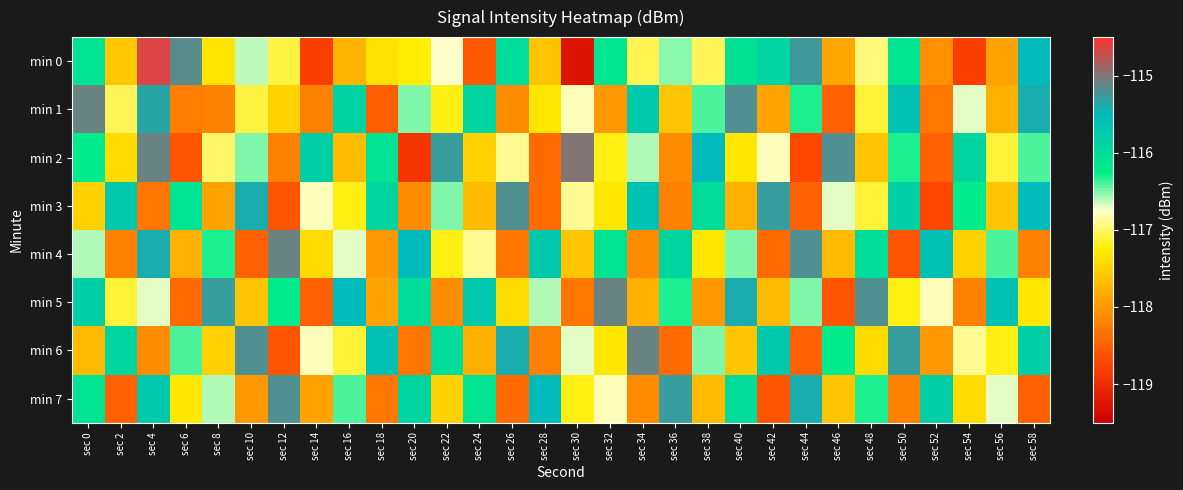

Reading right to left, transcribe all the data shown in this chart.

min 0: sec 58=-115.5	sec 56=-117.9	sec 54=-118.8	sec 52=-118.1	sec 50=-116.1	sec 48=-116.9	sec 46=-117.9	sec 44=-115.2	sec 42=-115.9	sec 40=-116.1	sec 38=-117.0	sec 36=-116.5	sec 34=-117.0	sec 32=-116.1	sec 30=-119.3	sec 28=-117.6	sec 26=-116.0	sec 24=-118.6	sec 22=-116.8	sec 20=-117.2	sec 18=-117.3	sec 16=-117.8	sec 14=-118.8	sec 12=-117.1	sec 10=-116.6	sec 8=-117.3	sec 6=-115.2	sec 4=-114.6	sec 2=-117.6	sec 0=-116.1
min 1: sec 58=-115.4	sec 56=-117.8	sec 54=-116.7	sec 52=-118.3	sec 50=-115.6	sec 48=-117.1	sec 46=-118.5	sec 44=-116.3	sec 42=-117.9	sec 40=-115.2	sec 38=-116.4	sec 36=-117.6	sec 34=-115.7	sec 32=-118.0	sec 30=-116.8	sec 28=-117.3	sec 26=-118.1	sec 24=-115.9	sec 22=-117.2	sec 20=-116.5	sec 18=-118.5	sec 16=-115.9	sec 14=-118.2	sec 12=-117.5	sec 10=-117.1	sec 8=-118.2	sec 6=-118.2	sec 4=-115.3	sec 2=-117.0	sec 0=-115.1
min 2: sec 58=-116.4	sec 56=-117.1	sec 54=-115.9	sec 52=-118.5	sec 50=-116.3	sec 48=-117.6	sec 46=-115.2	sec 44=-118.7	sec 42=-116.8	sec 40=-117.3	sec 38=-115.5	sec 36=-118.1	sec 34=-116.6	sec 32=-117.2	sec 30=-115.0	sec 28=-118.4	sec 26=-116.9	sec 24=-117.5	sec 22=-115.3	sec 20=-118.9	sec 18=-116.1	sec 16=-117.7	sec 14=-115.8	sec 12=-118.2	sec 10=-116.5	sec 8=-117.0	sec 6=-118.6	sec 4=-115.1	sec 2=-117.4	sec 0=-116.2
min 3: sec 58=-115.5	sec 56=-117.6	sec 54=-116.2	sec 52=-118.7	sec 50=-115.8	sec 48=-117.1	sec 46=-116.7	sec 44=-118.5	sec 42=-115.3	sec 40=-117.8	sec 38=-116.0	sec 36=-118.2	sec 34=-115.6	sec 32=-117.3	sec 30=-116.9	sec 28=-118.4	sec 26=-115.2	sec 24=-117.7	sec 22=-116.5	sec 20=-118.1	sec 18=-115.9	sec 16=-117.2	sec 14=-116.8	sec 12=-118.6	sec 10=-115.4	sec 8=-117.9	sec 6=-116.1	sec 4=-118.3	sec 2=-115.7	sec 0=-117.5
min 4: sec 58=-118.2	sec 56=-116.4	sec 54=-117.5	sec 52=-115.6	sec 50=-118.6	sec 48=-116.0	sec 46=-117.7	sec 44=-115.2	sec 42=-118.4	sec 40=-116.5	sec 38=-117.3	sec 36=-115.9	sec 34=-118.1	sec 32=-116.1	sec 30=-117.6	sec 28=-115.7	sec 26=-118.3	sec 24=-116.9	sec 22=-117.2	sec 20=-115.5	sec 18=-118.0	sec 16=-116.7	sec 14=-117.4	sec 12=-115.1	sec 10=-118.5	sec 8=-116.3	sec 6=-117.8	sec 4=-115.4	sec 2=-118.2	sec 0=-116.6
min 5: sec 58=-117.3	sec 56=-115.6	sec 54=-118.2	sec 52=-116.8	sec 50=-117.2	sec 48=-115.2	sec 46=-118.6	sec 44=-116.5	sec 42=-117.7	sec 40=-115.4	sec 38=-118.0	sec 36=-116.3	sec 34=-117.8	sec 32=-115.1	sec 30=-118.3	sec 28=-116.6	sec 26=-117.4	sec 24=-115.7	sec 22=-118.1	sec 20=-116.0	sec 18=-117.9	sec 16=-115.5	sec 14=-118.5	sec 12=-116.2	sec 10=-117.6	sec 8=-115.3	sec 6=-118.4	sec 4=-116.7	sec 2=-117.1	sec 0=-115.8
min 6: sec 58=-115.8	sec 56=-117.2	sec 54=-116.9	sec 52=-118.0	sec 50=-115.3	sec 48=-117.4	sec 46=-116.2	sec 44=-118.5	sec 42=-115.7	sec 40=-117.6	sec 38=-116.5	sec 36=-118.4	sec 34=-115.1	sec 32=-117.3	sec 30=-116.7	sec 28=-118.2	sec 26=-115.4	sec 24=-117.8	sec 22=-116.0	sec 20=-118.3	sec 18=-115.6	sec 16=-117.1	sec 14=-116.8	sec 12=-118.6	sec 10=-115.2	sec 8=-117.5	sec 6=-116.4	sec 4=-118.1	sec 2=-115.9	sec 0=-117.7
min 7: sec 58=-118.5	sec 56=-116.7	sec 54=-117.4	sec 52=-115.8	sec 50=-118.2	sec 48=-116.3	sec 46=-117.6	sec 44=-115.4	sec 42=-118.6	sec 40=-116.0	sec 38=-117.7	sec 36=-115.3	sec 34=-118.1	sec 32=-116.8	sec 30=-117.2	sec 28=-115.5	sec 26=-118.4	sec 24=-116.1	sec 22=-117.5	sec 20=-115.9	sec 18=-118.3	sec 16=-116.4	sec 14=-117.9	sec 12=-115.2	sec 10=-118.0	sec 8=-116.6	sec 6=-117.3	sec 4=-115.7	sec 2=-118.5	sec 0=-116.1